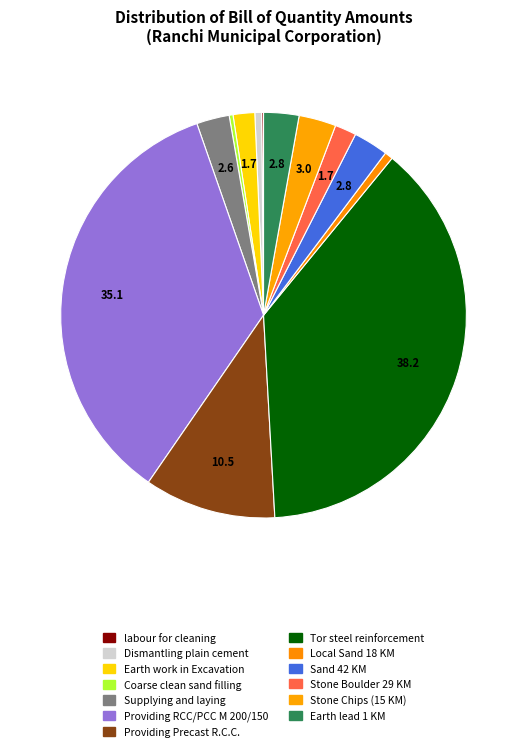

Is there a majority slice in this chart?

No